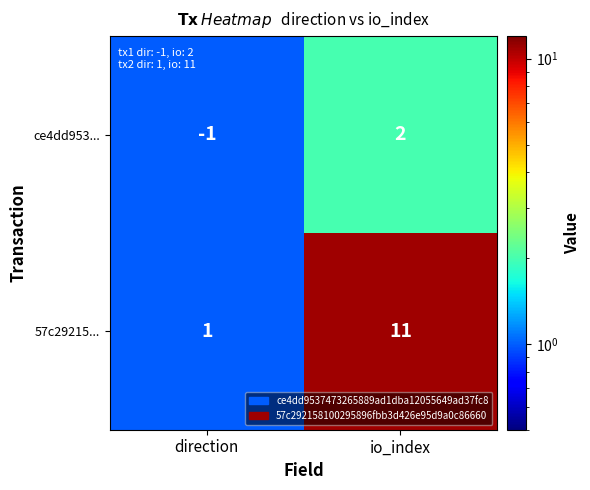

Rank the series by their maximum value, from highest to lowest.

57c29215..., ce4dd953...